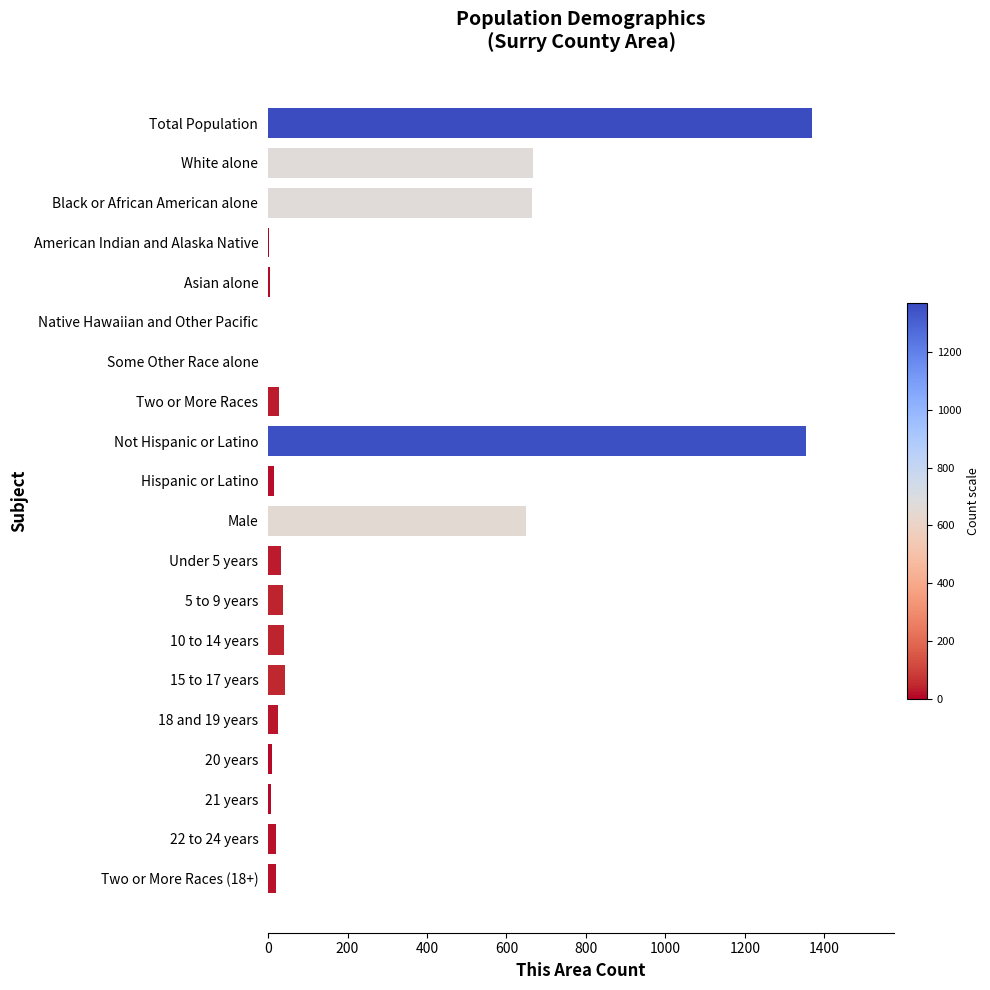

Which has a higher value, 5 to 9 years or Not Hispanic or Latino?

Not Hispanic or Latino